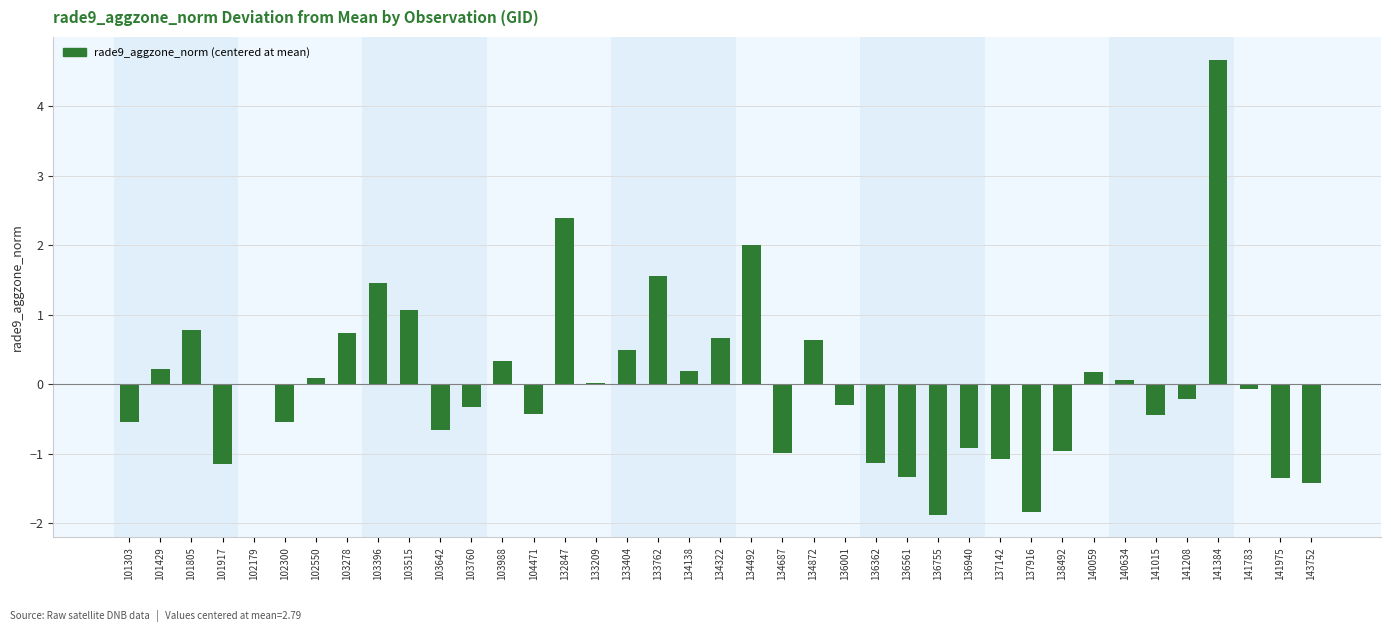

Which has a higher value, 133762 or 103642?

133762